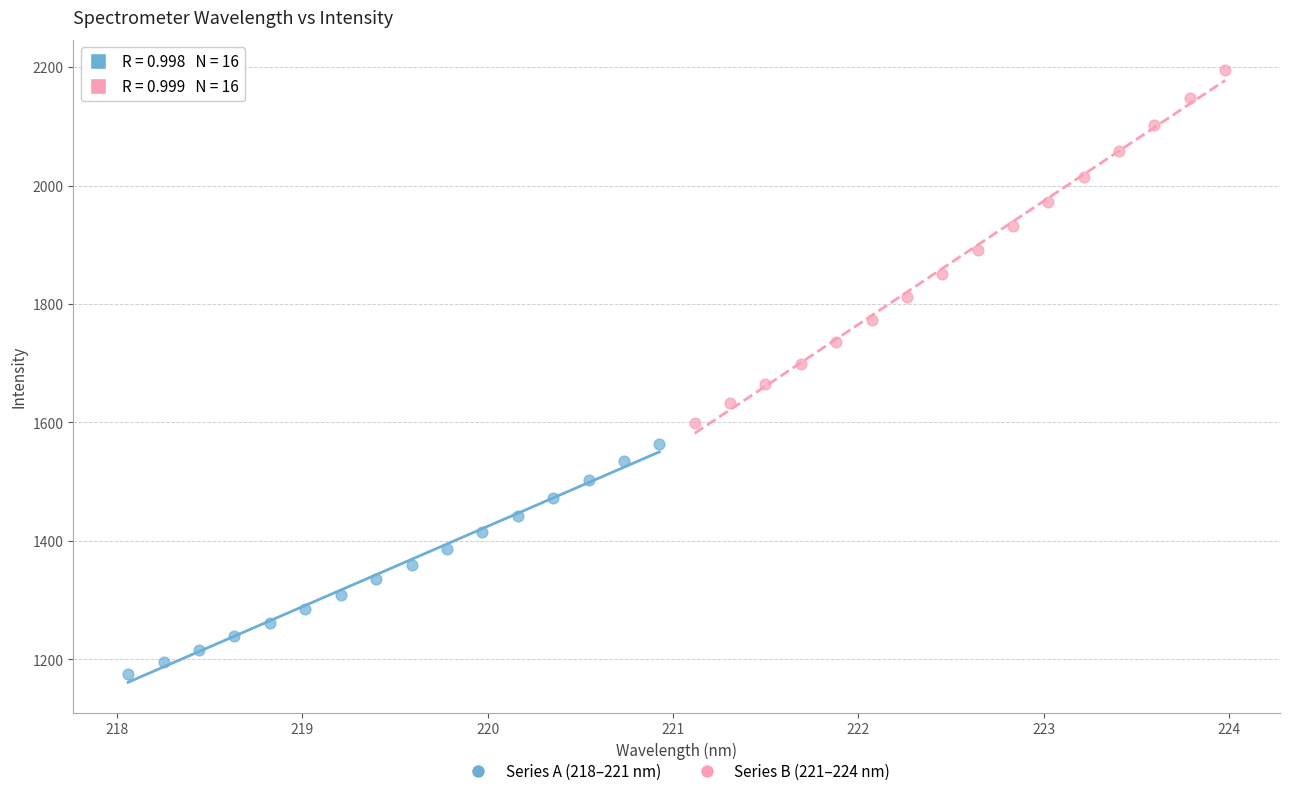

What are all the series names shown in the legend?

Series A (218–221 nm), Series B (221–224 nm)